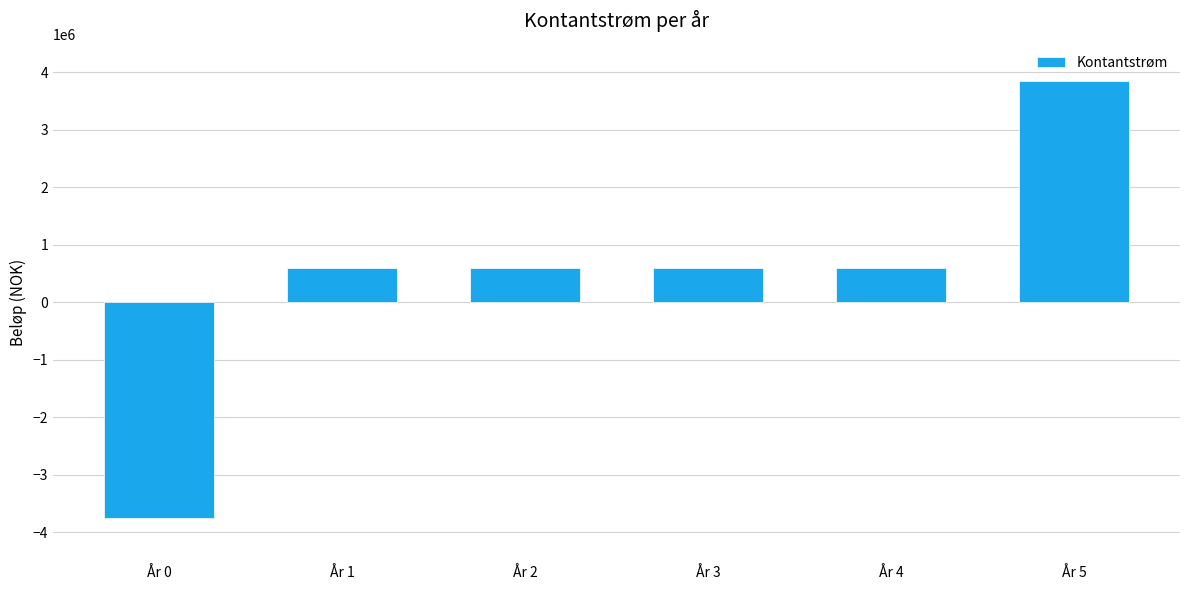

How many values are below zero?

1